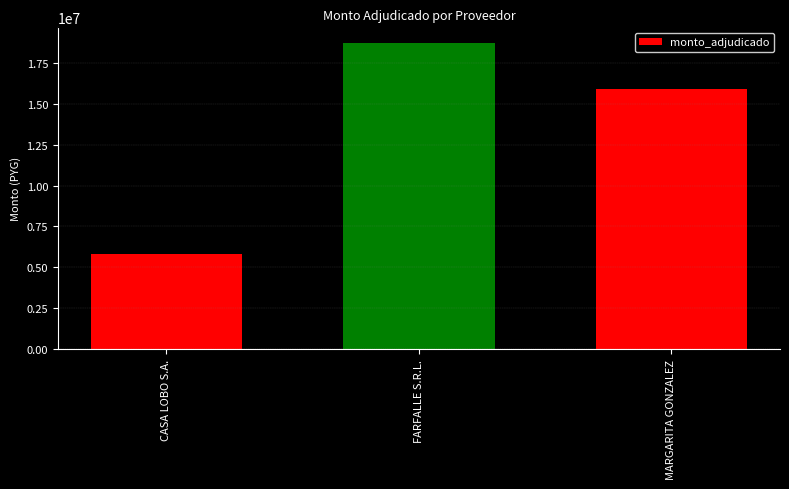

Reading left to right, extract all data points from this chart.

5810000	18724000	15898200